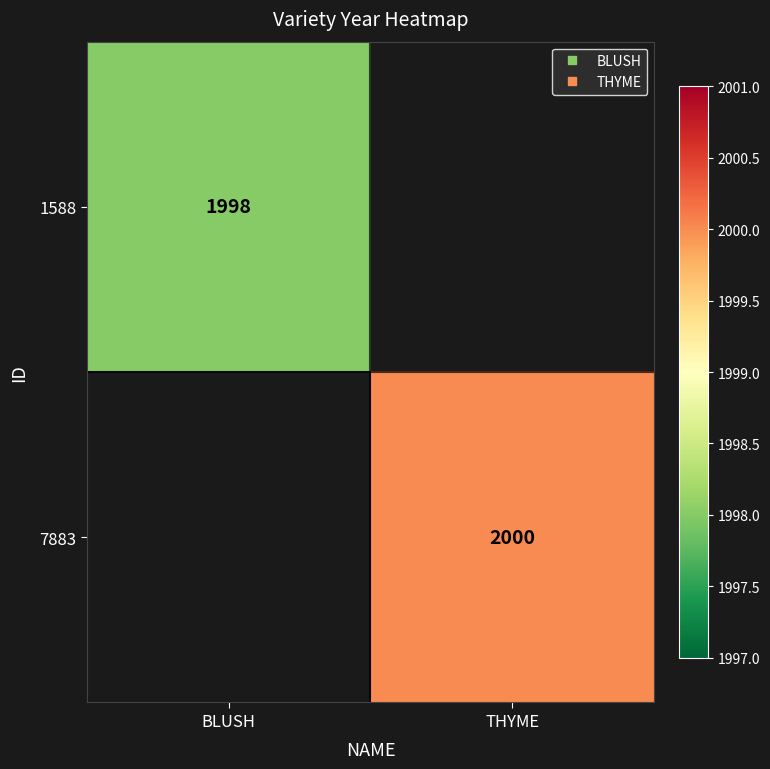

What is the highest value of the 1588 series?

1998.0